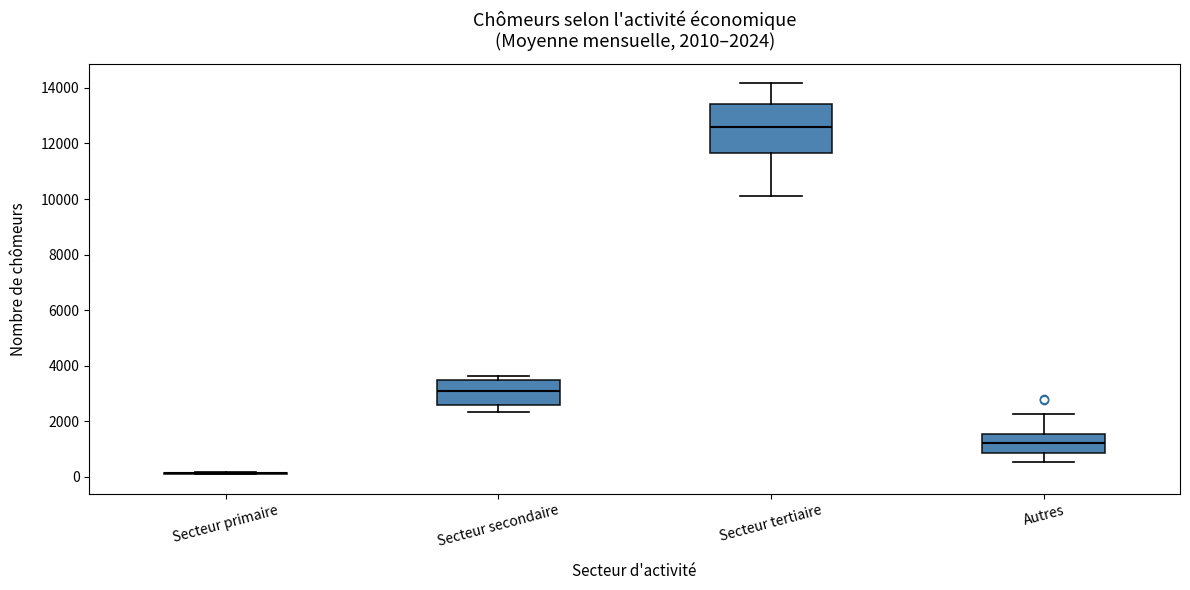

Comparing the boxes themselves (not the whiskers), which one is the tallest?

Secteur tertiaire